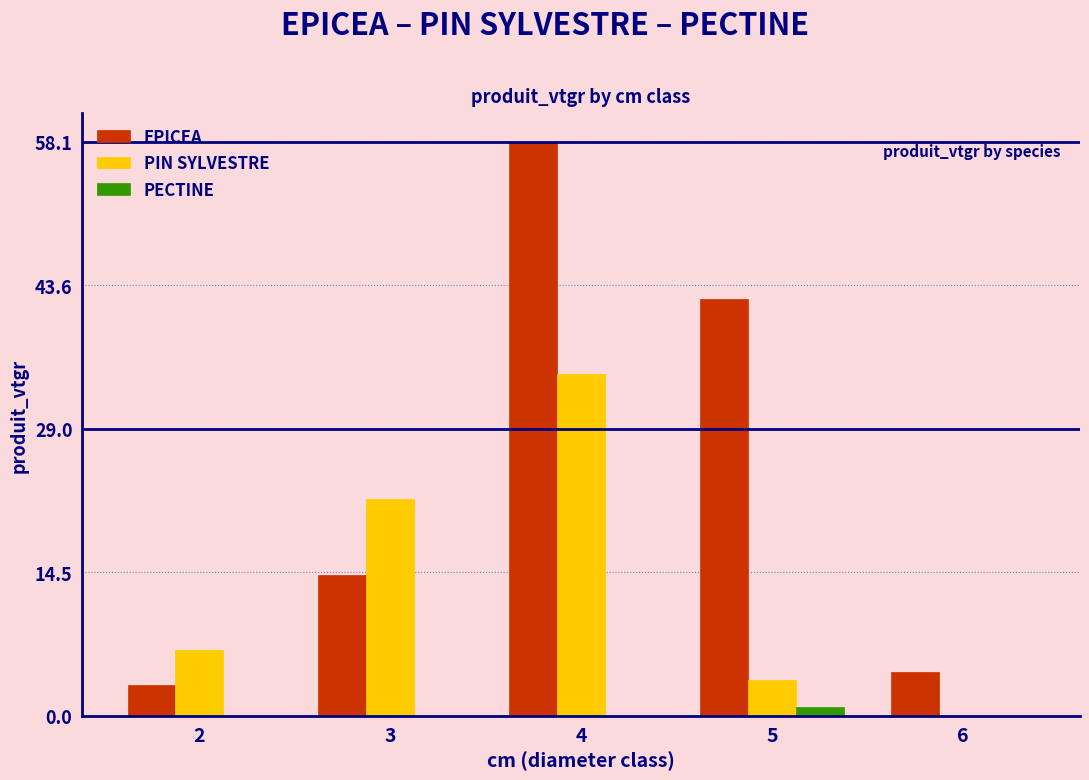

How many data points does each series have?

5